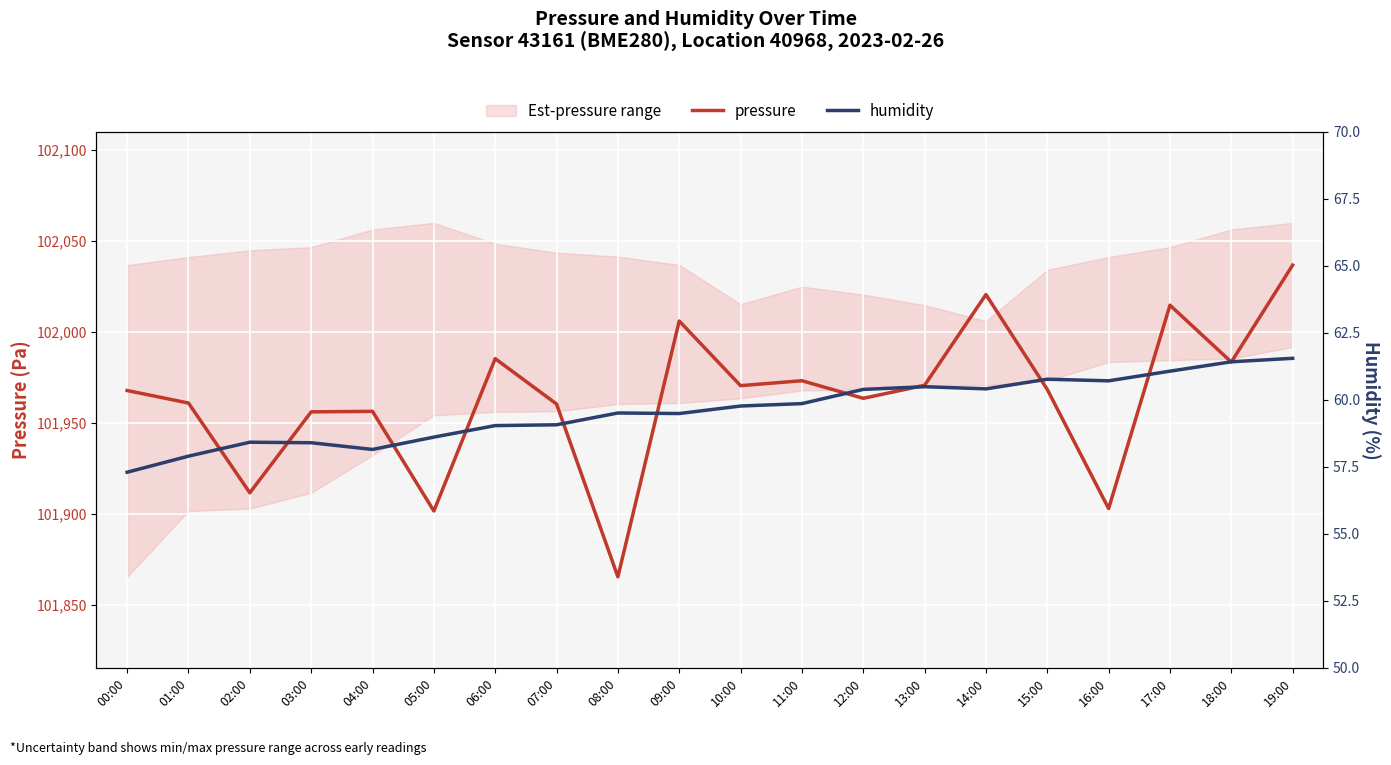

What is the maximum value shown in the chart?

102036.7